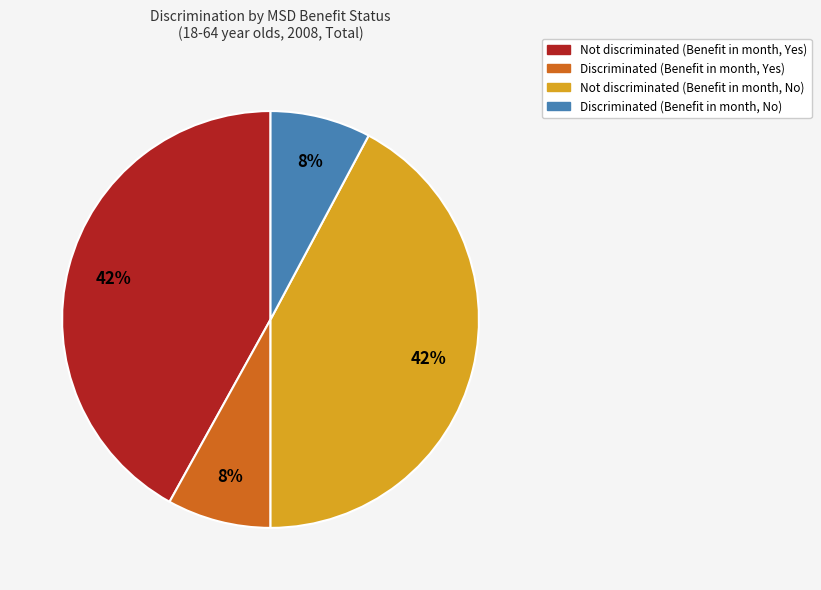

Is there any slice that represents more than half of the pie?

No